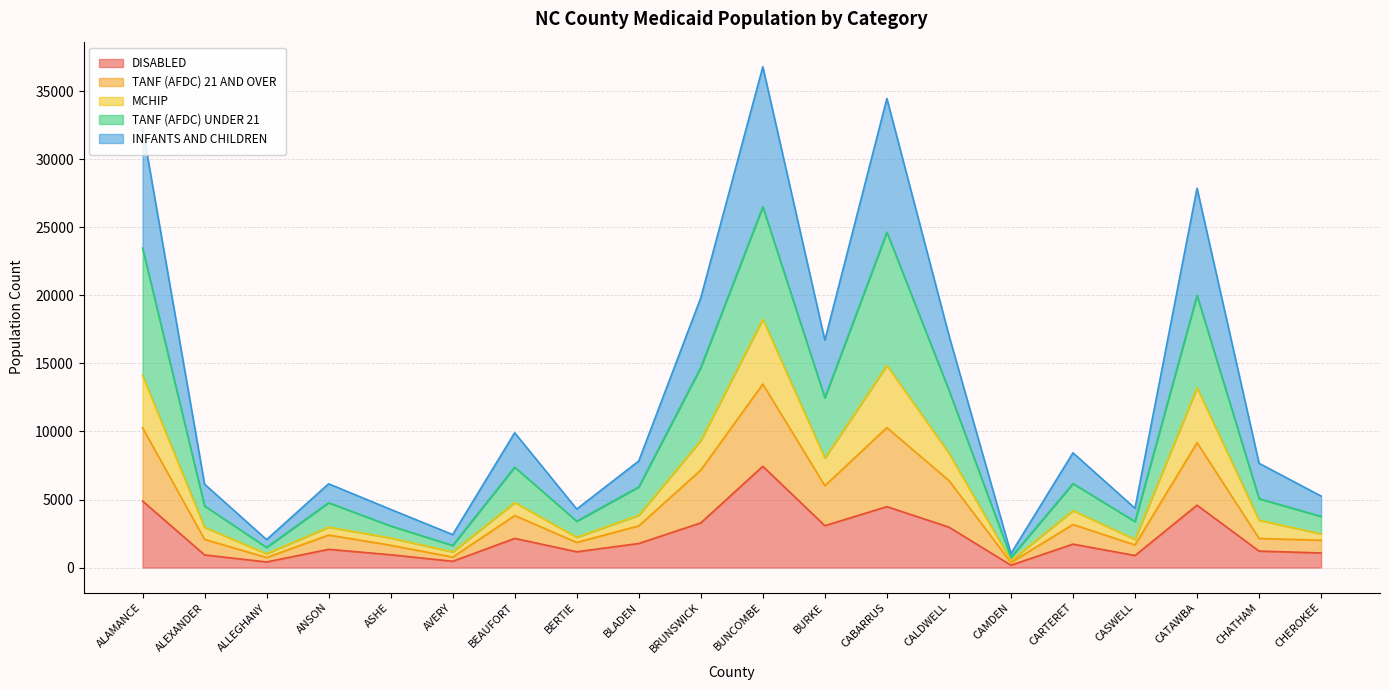

True or false: MCHIP and INFANTS AND CHILDREN cross at least once.

False